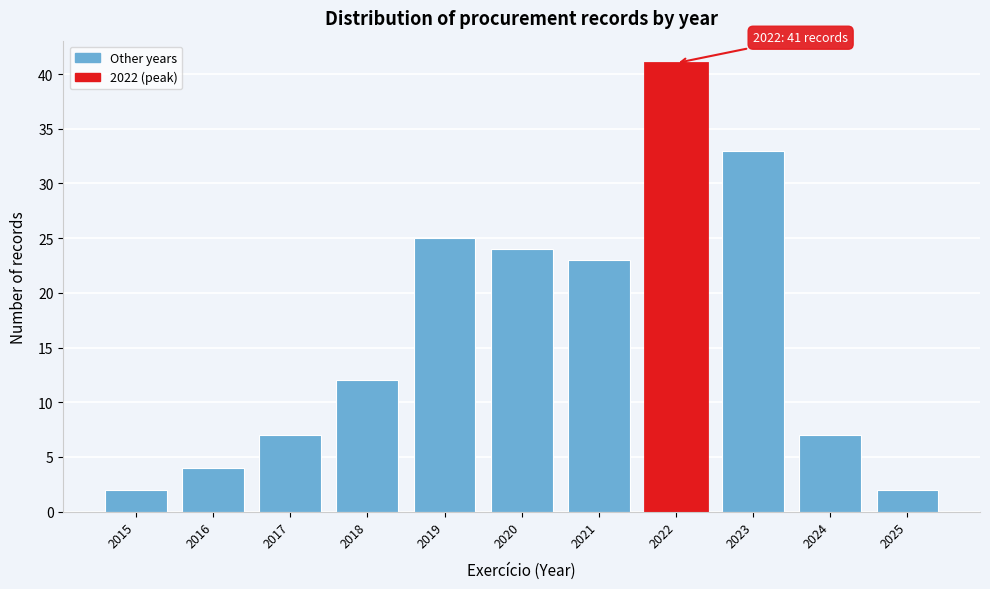

Which range on the x-axis has the tallest bar?

2021.5 to 2022.5